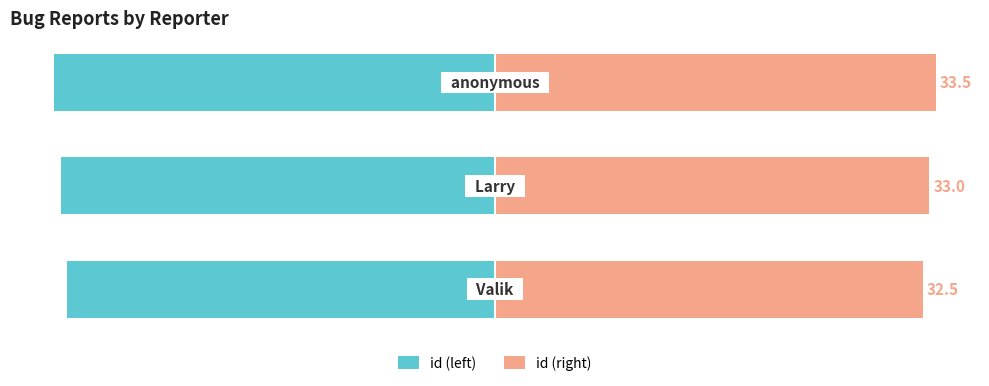

How many values in the id (right) series are below 33?

1